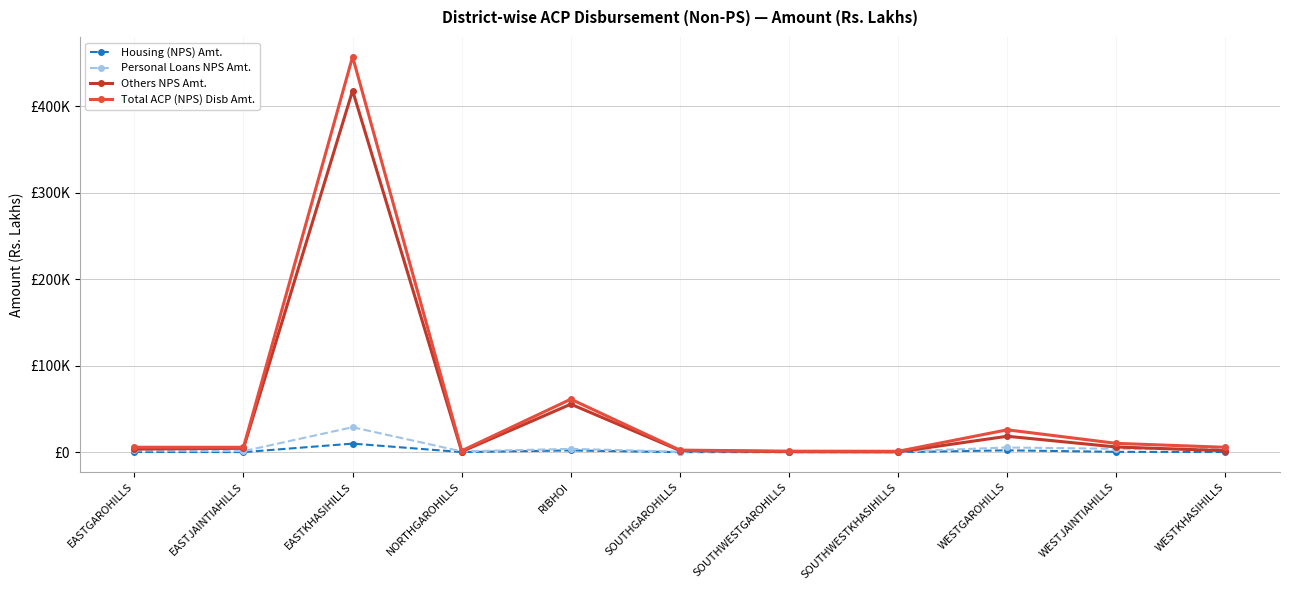

What is the difference between the highest and lowest values at EASTGAROHILLS?

542.4